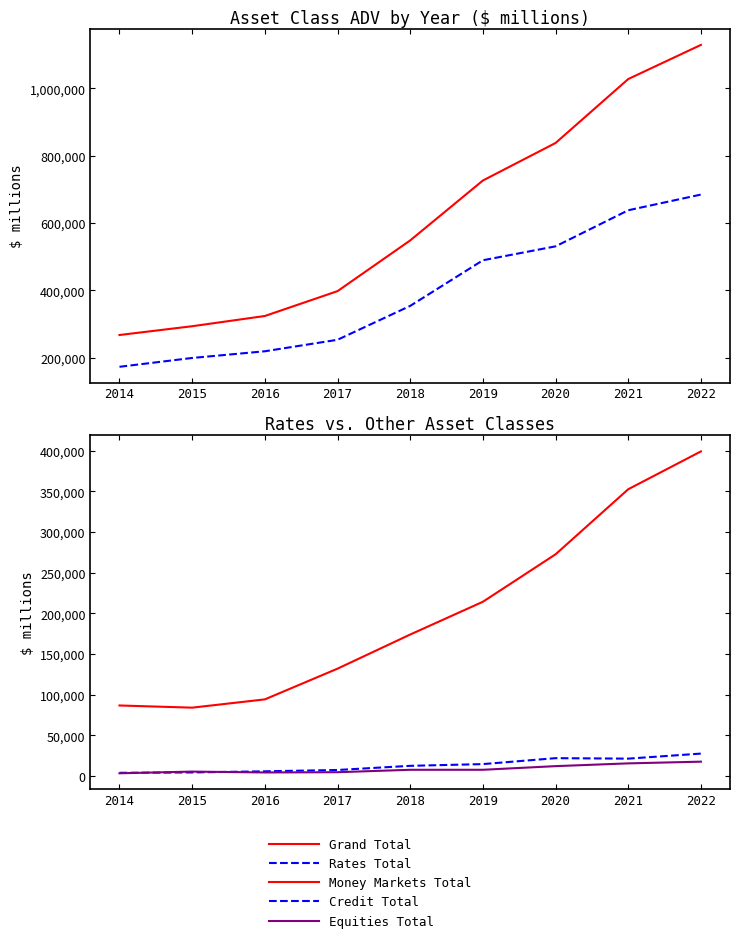

Where is the first local maximum for Credit Total?

2020